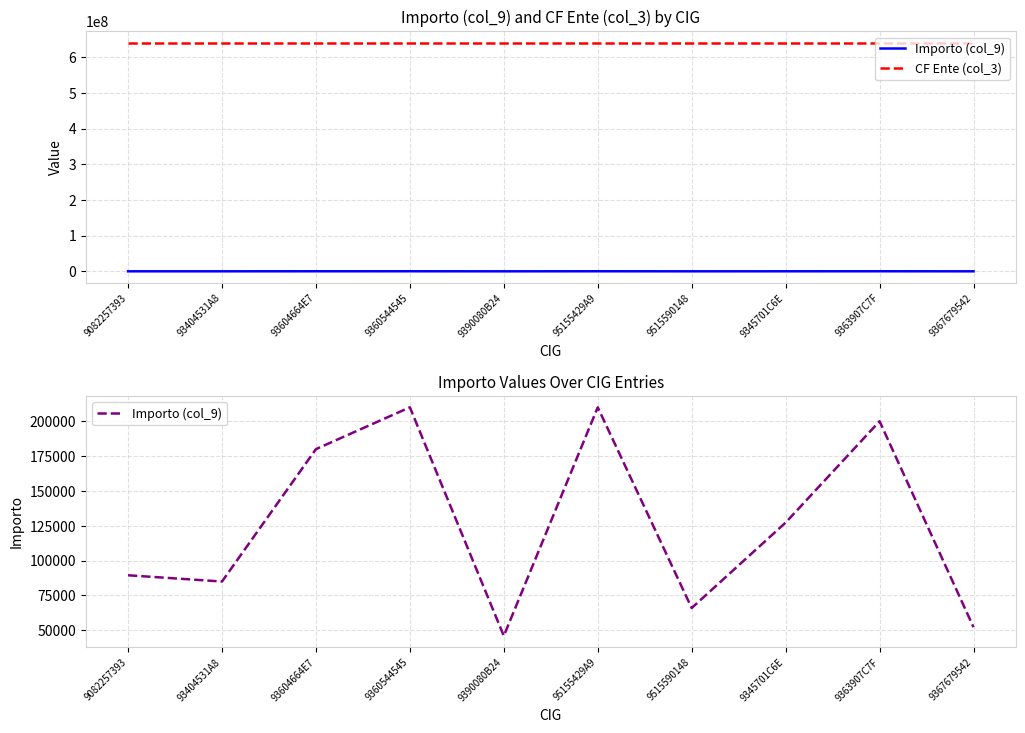

Reading left to right, what are all the values shown in this chart?

Importo (col_9): 89500.0	85000.0	180000.0	210000.0	46000.0	210000.0	66000.0	127283.4	200000.0	52250.0
CF Ente (col_3): 640930582.0	640930582.0	640930582.0	640930582.0	640930582.0	640930582.0	640930582.0	640930582.0	640930582.0	640930582.0